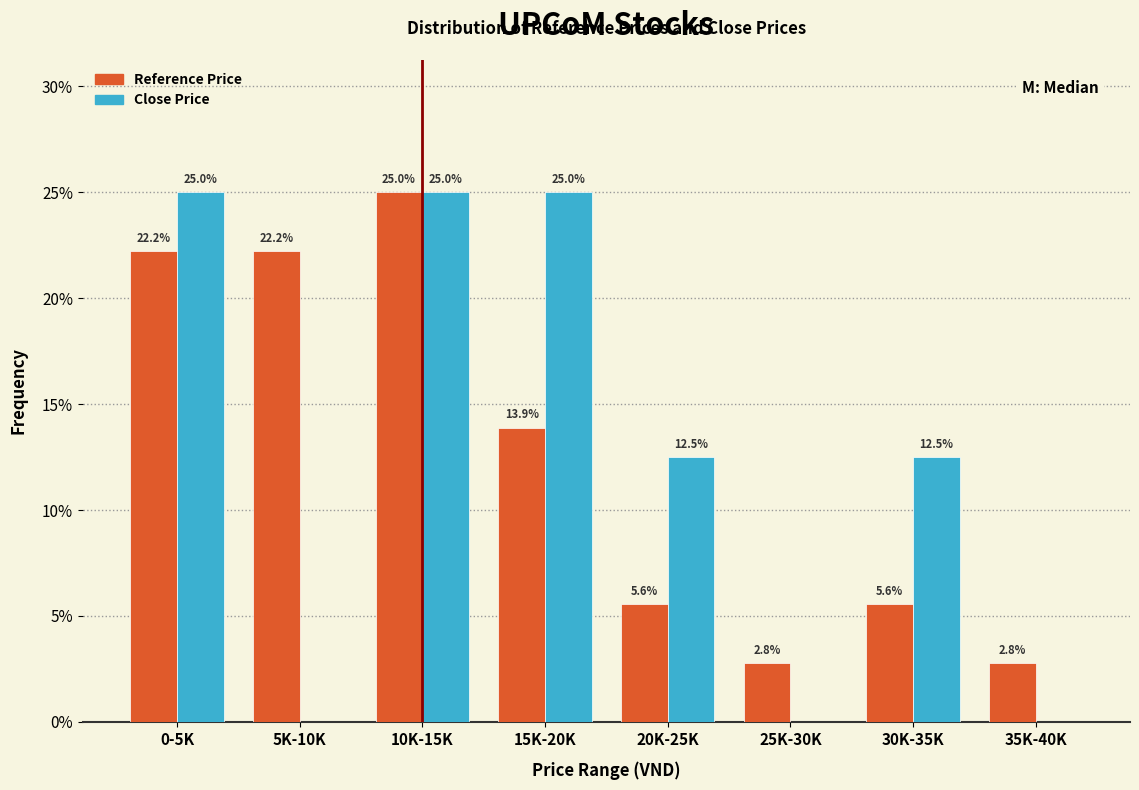

Reading left to right, what are all the values shown in this chart?

Reference Price: 0-5K=22.2	5K-10K=22.2	10K-15K=25.0	15K-20K=13.9	20K-25K=5.6	25K-30K=2.8	30K-35K=5.6	35K-40K=2.8
Close Price: 0-5K=25.0	5K-10K=0.0	10K-15K=25.0	15K-20K=25.0	20K-25K=12.5	25K-30K=0.0	30K-35K=12.5	35K-40K=0.0